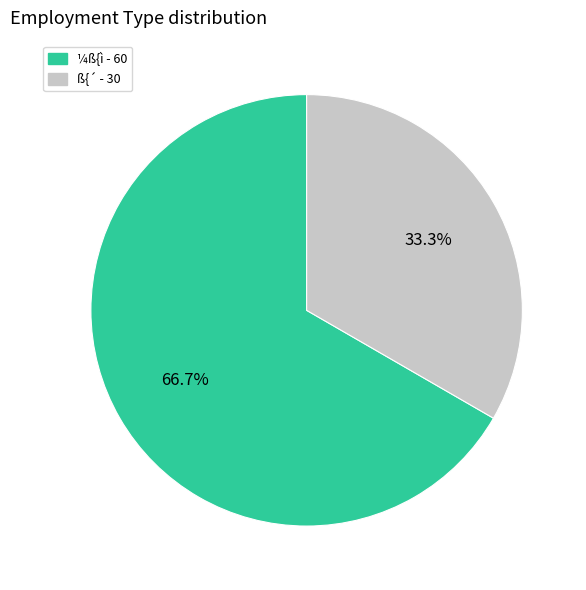

Is it true that ¼ß{ì is 58% of the pie?

False